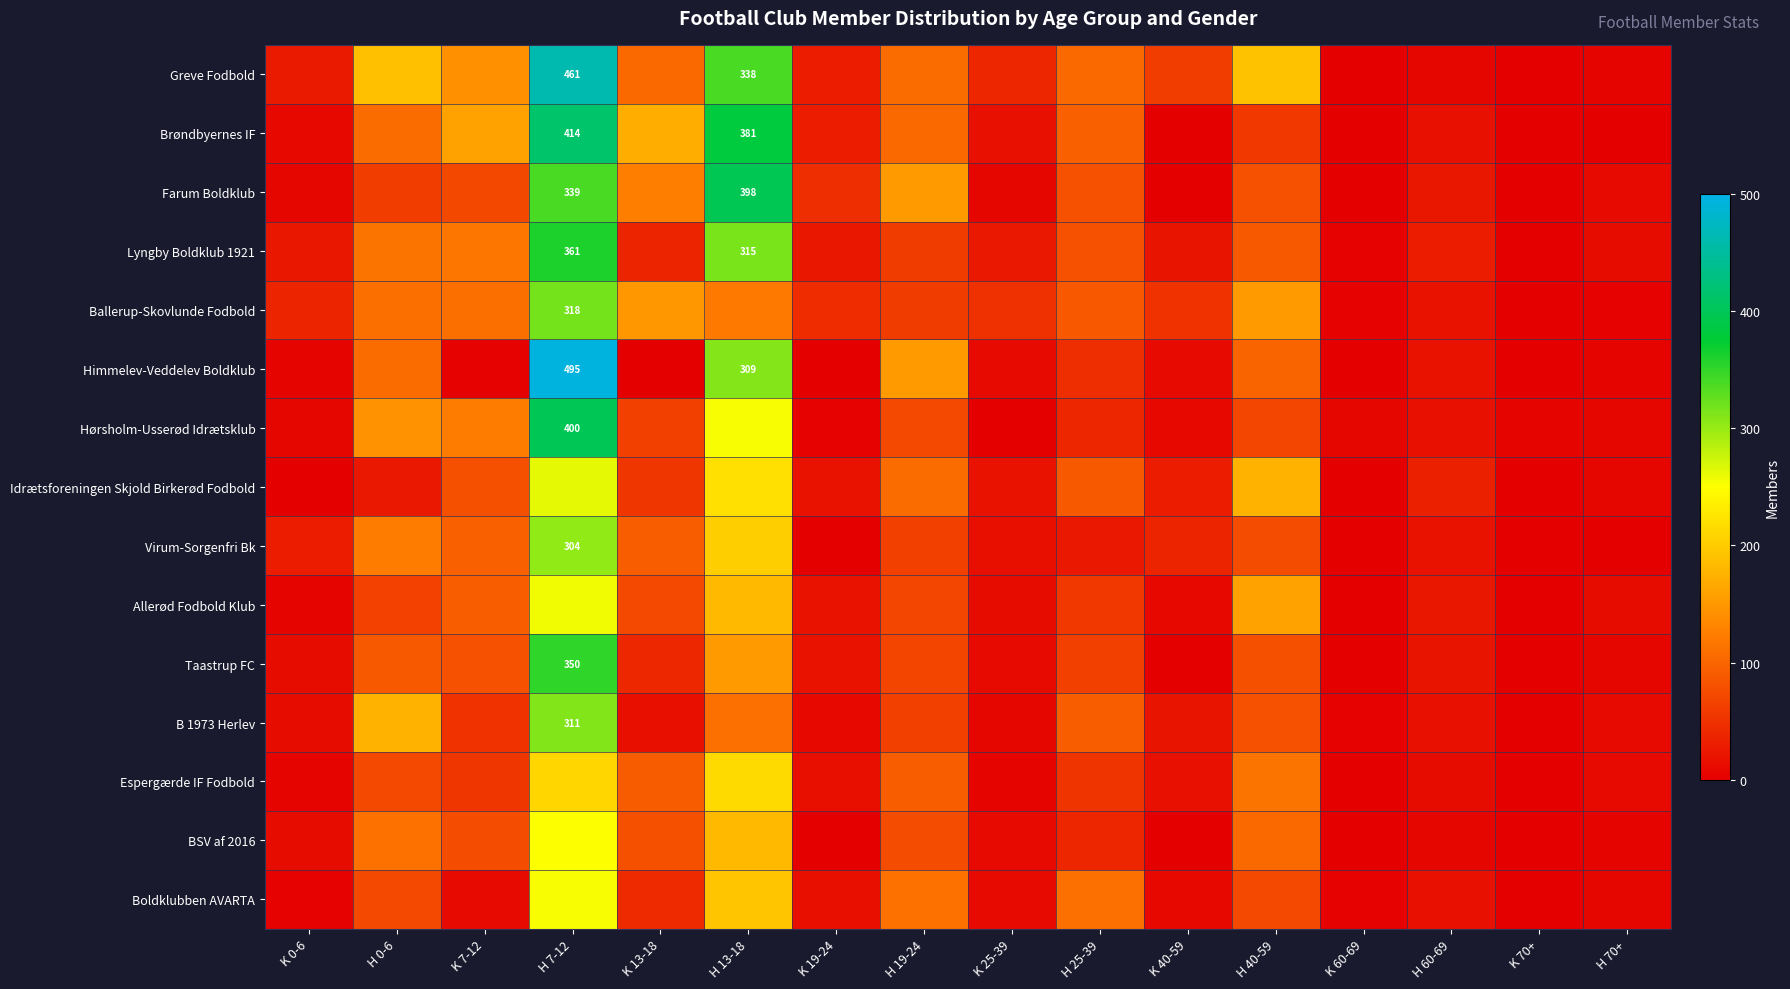

The value of Hørsholm-Usserød Idrætsklub at K 0-6 is 7. True or false?

True